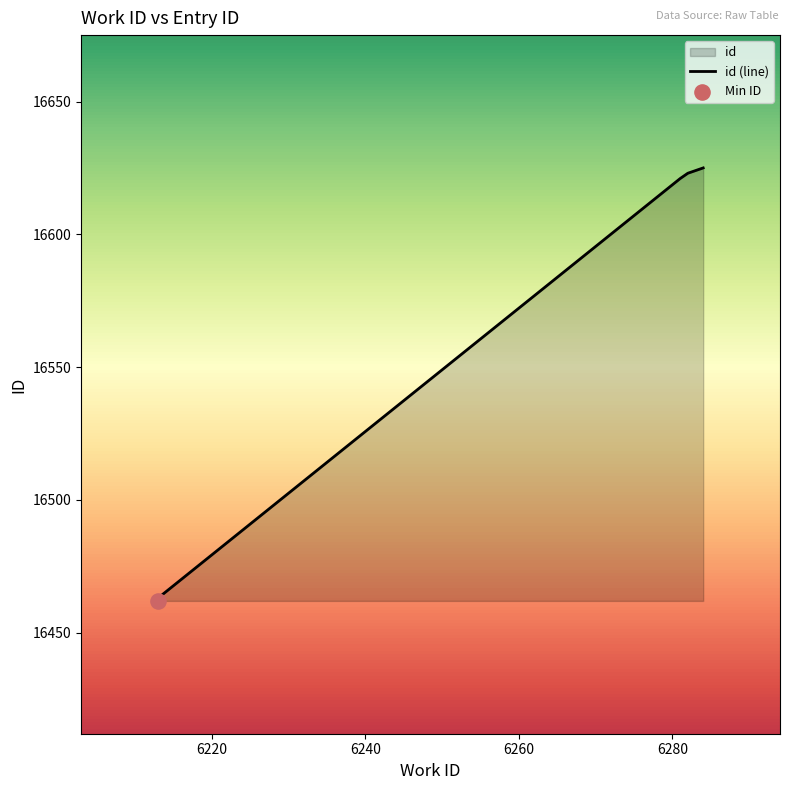

What is the change in value from 6213 to 6281?

+158